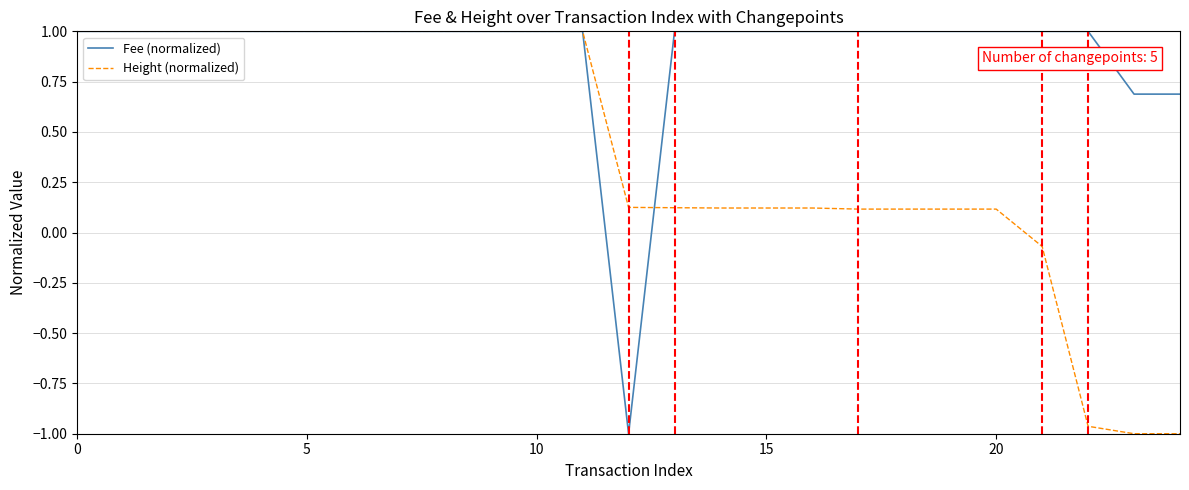

Rank the series by their average value, from lowest to highest.

Height (normalized), Fee (normalized)